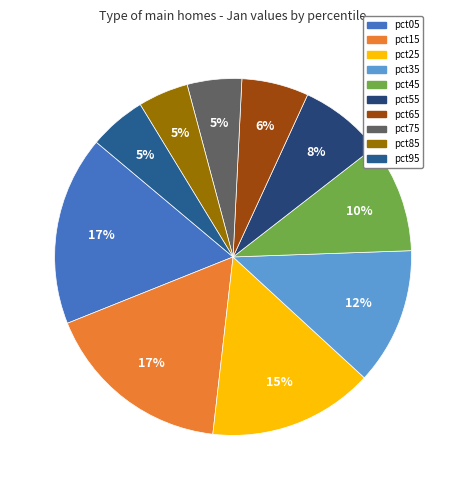

To the nearest percent, what portion does pct65 represent?

6%